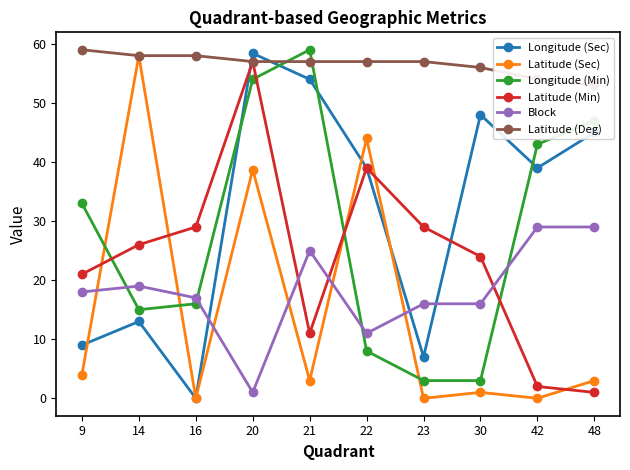

What are all the series names shown in the legend?

Longitude (Sec), Latitude (Sec), Longitude (Min), Latitude (Min), Block, Latitude (Deg)